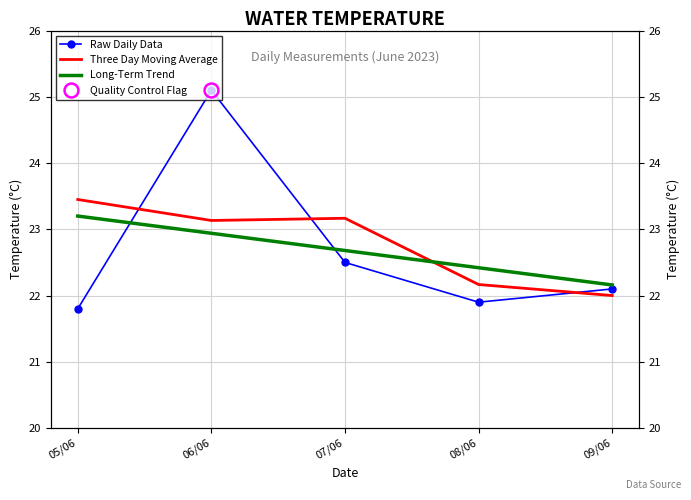

Reading left to right, what are all the values shown in this chart?

Raw Daily Data: 21.8	25.1	22.5	21.9	22.1
Three Day Moving Average: 23.5	23.1	23.2	22.2	22.0
Long-Term Trend: 23.2	22.9	22.7	22.4	22.2